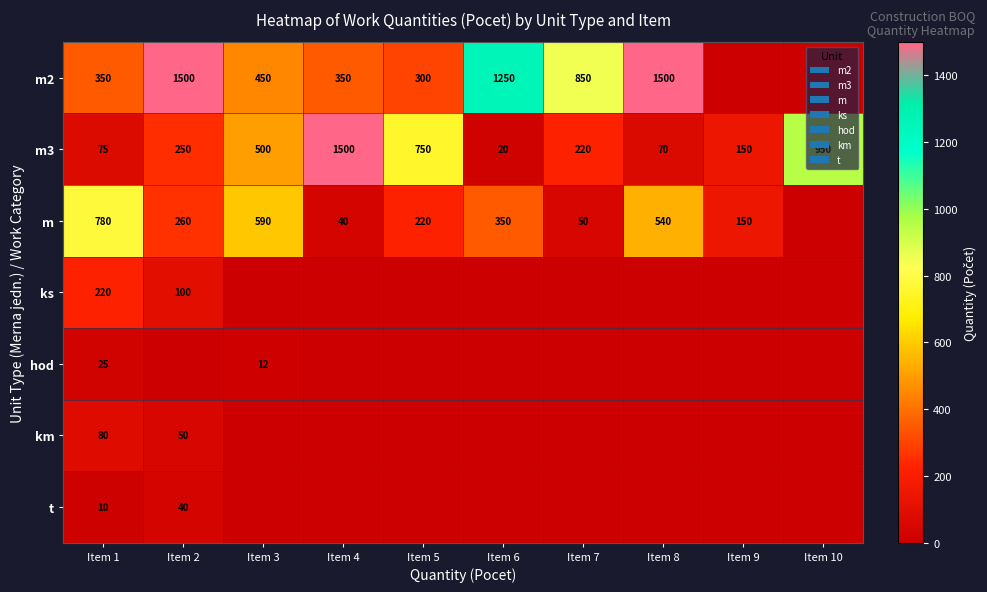

What is the spread (max minus min) of values at Item 1?

770